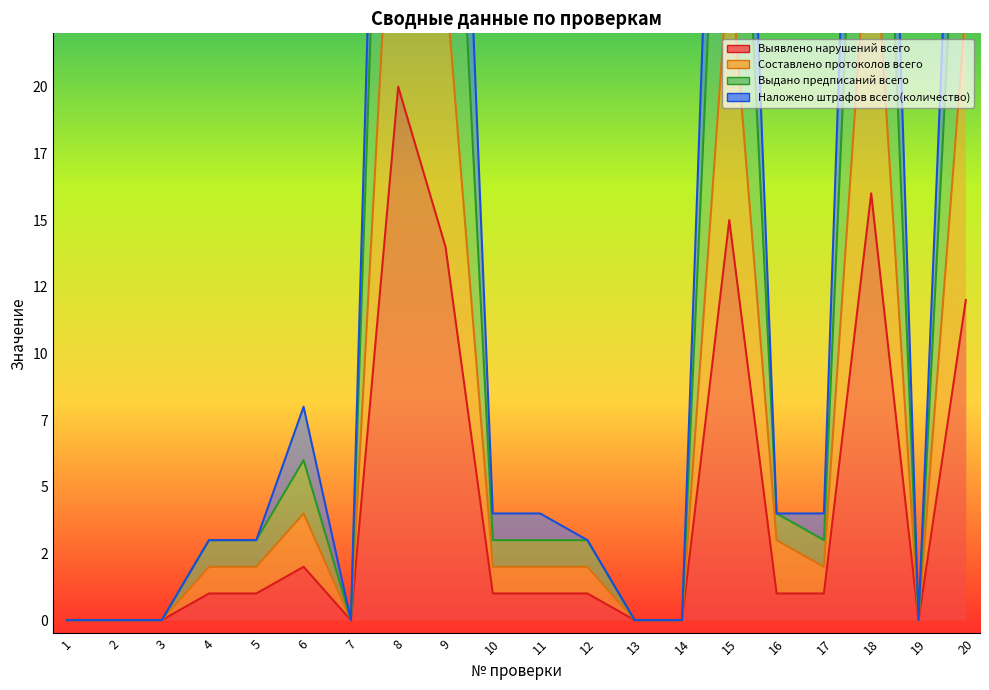

Which category has the lowest value in the Составлено протоколов всего series?

1